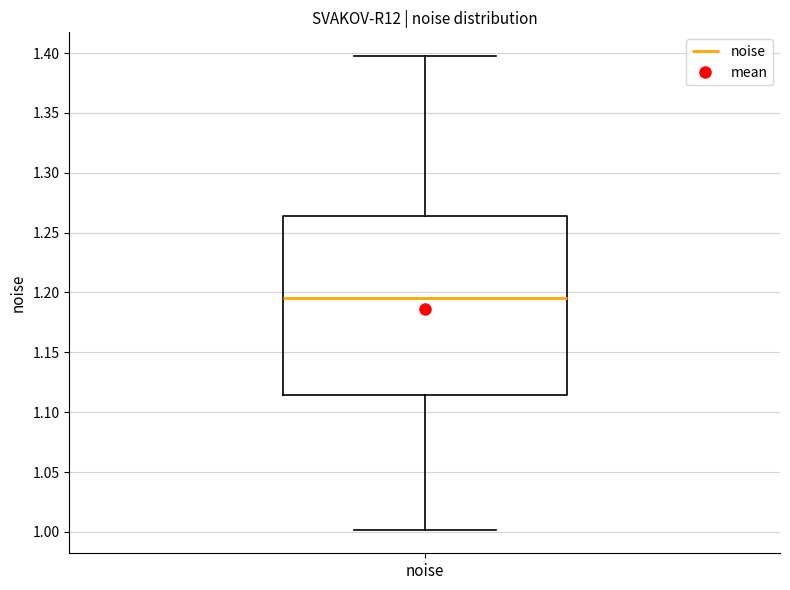

Transcribe this box plot: give where the median line is, the range the box spans, and where the two whiskers end, as read against the y-axis. The values are not printed on the chart, so give them approximately, as read against the axis.

median 1.195, box 1.115 to 1.265, whiskers 1.000 to 1.400